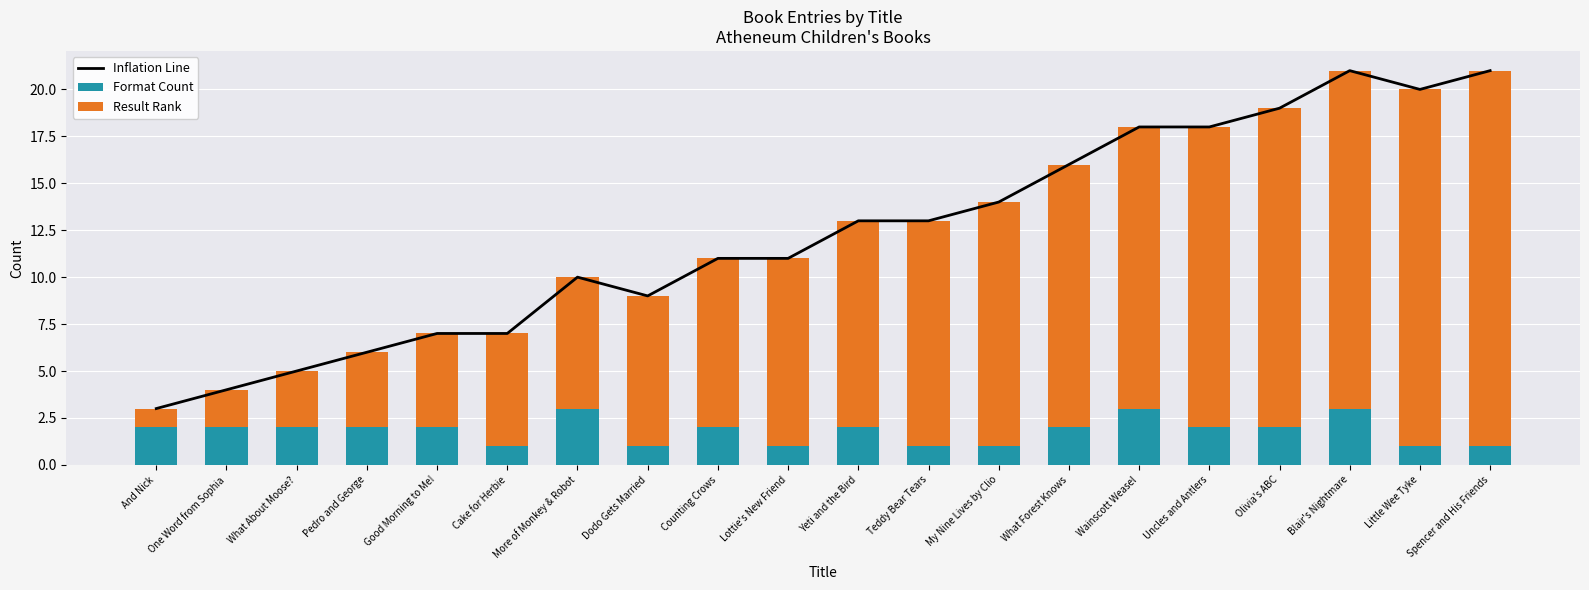

Which series has the largest total across all categories?

Inflation Line